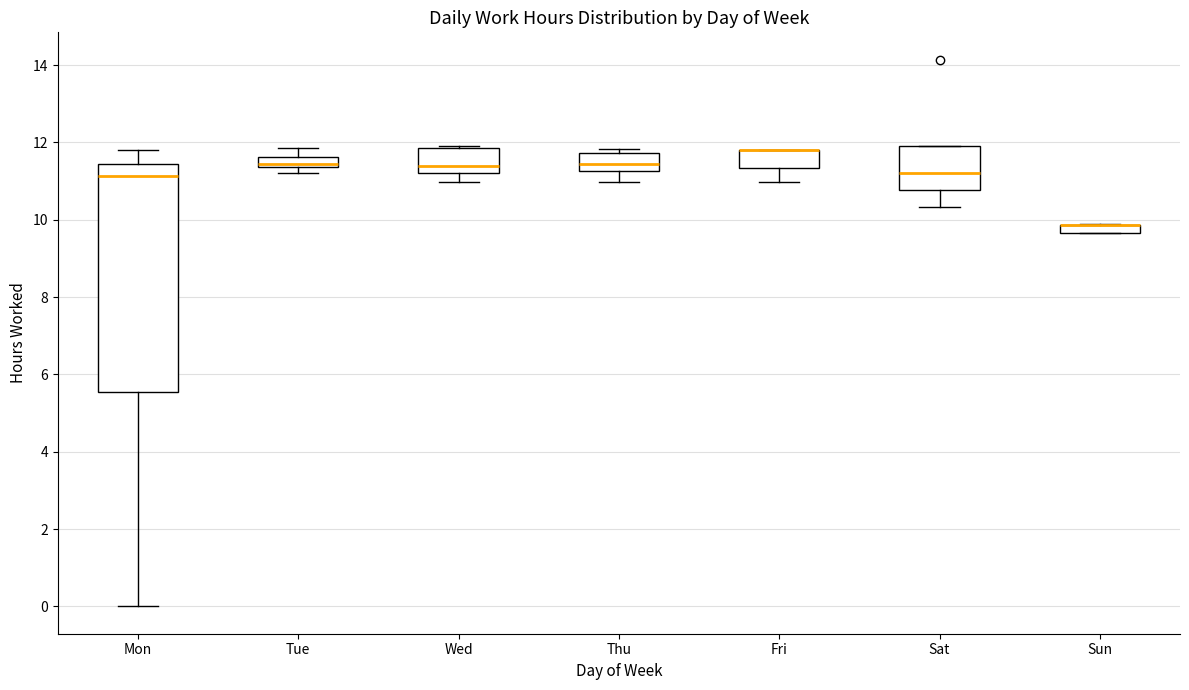

Comparing the boxes themselves (not the whiskers), which one is the tallest?

Mon